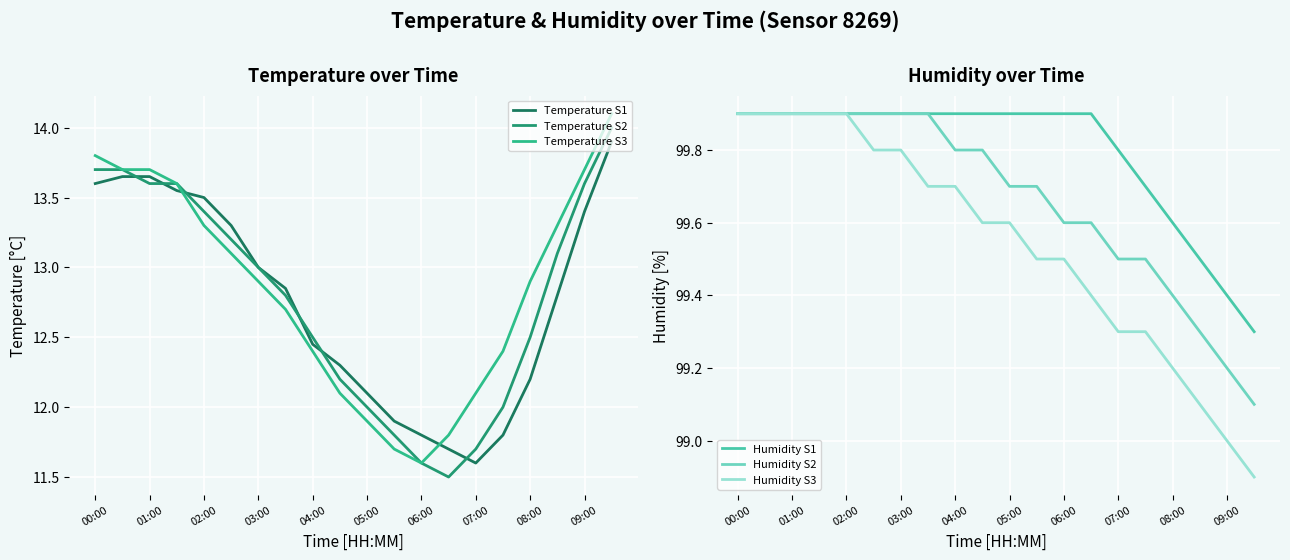

What is the lowest value of the Humidity S3 series?

98.9